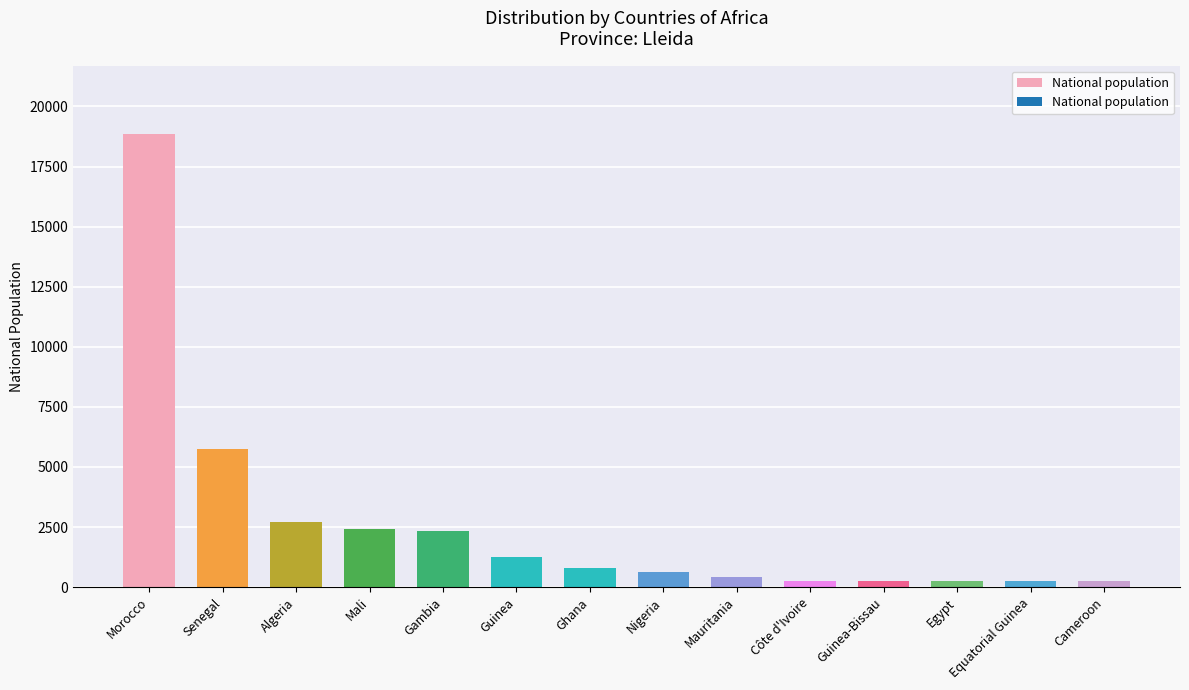

What is the value of the 6th bar from the left?

1254